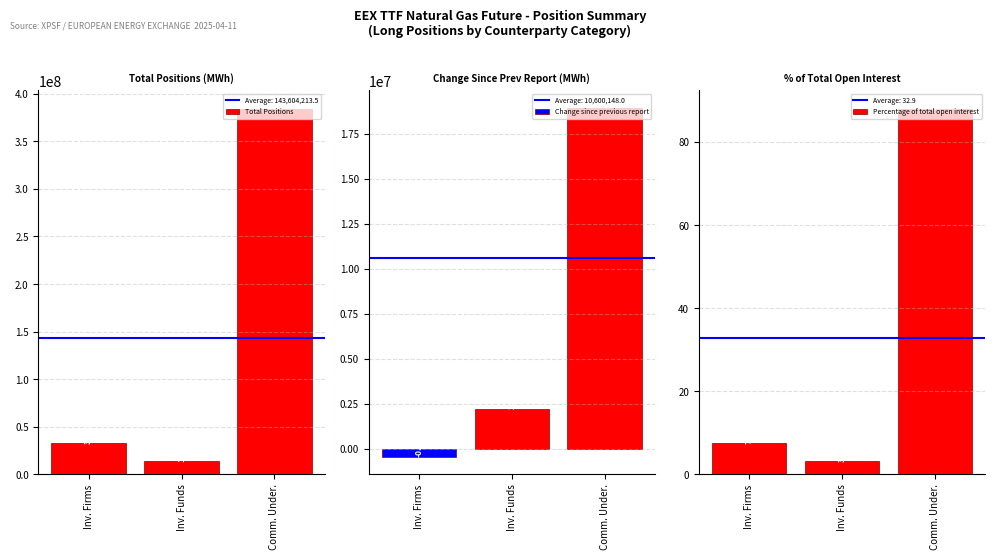

Which category has the highest value in the Percentage of total open interest series?

Comm. Under.